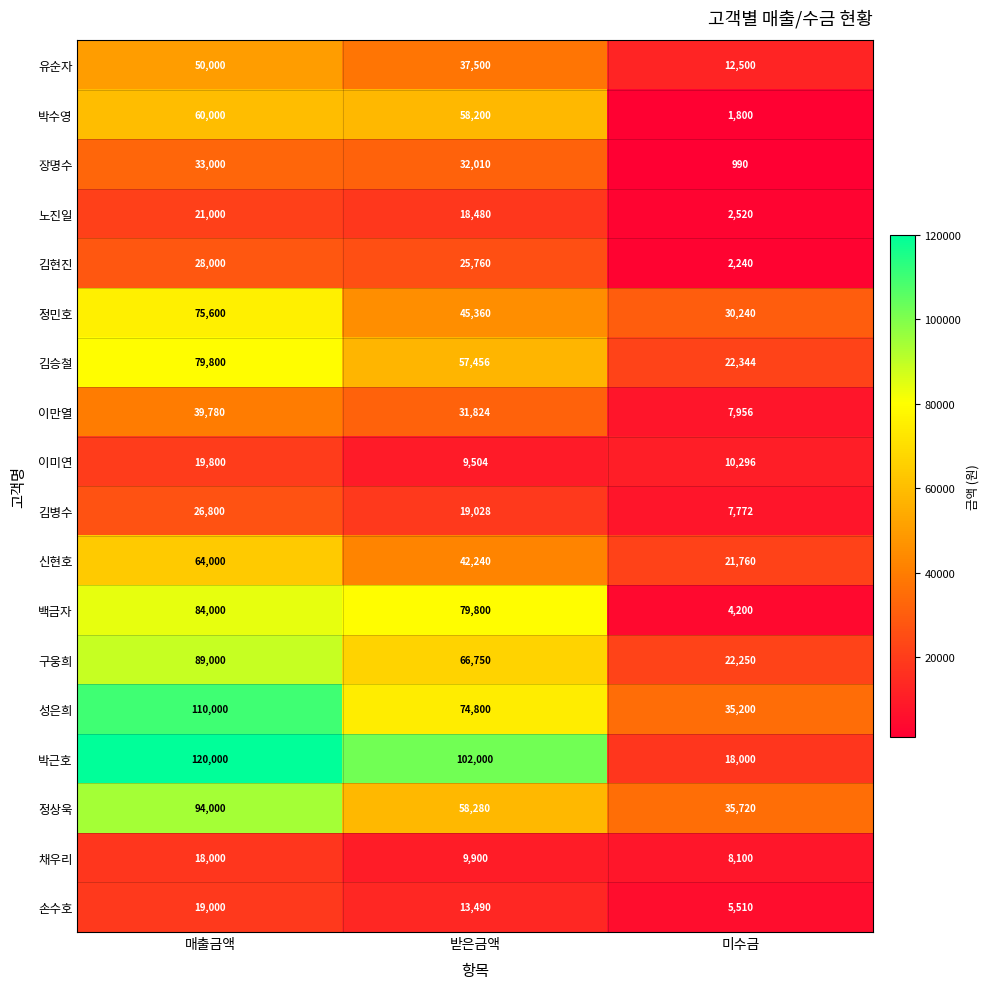

True or false: 유순자 has a value of 67090 at 받은금액.

False